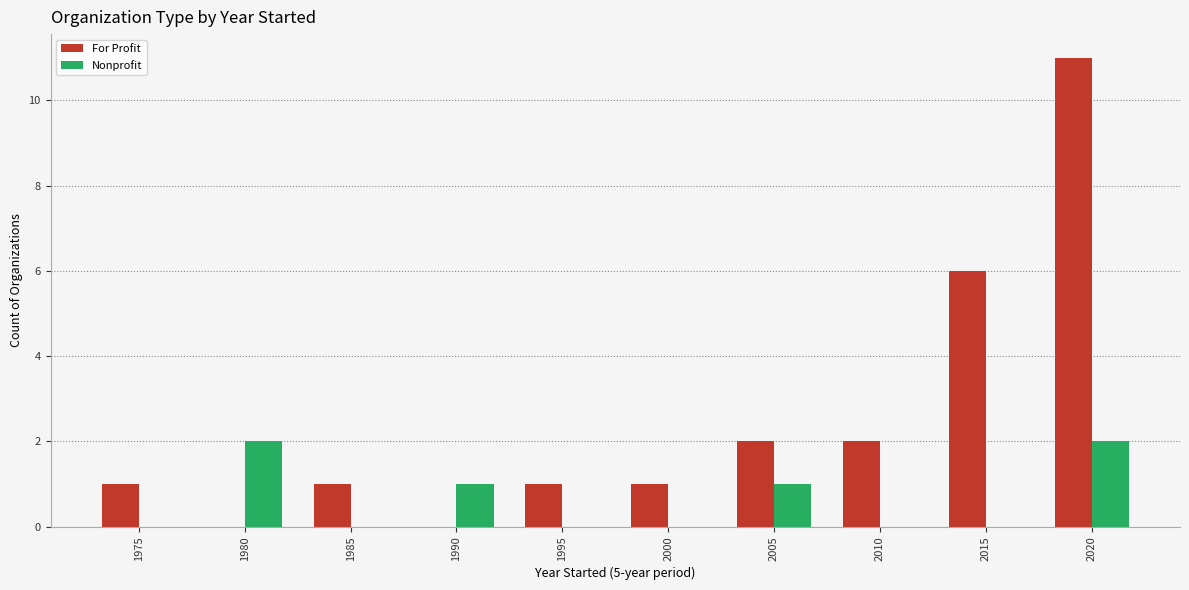

Reading right to left, list all the values displayed in this chart.

For Profit: 11	6	2	2	1	1	0	1	0	1
Nonprofit: 2	0	0	1	0	0	1	0	2	0